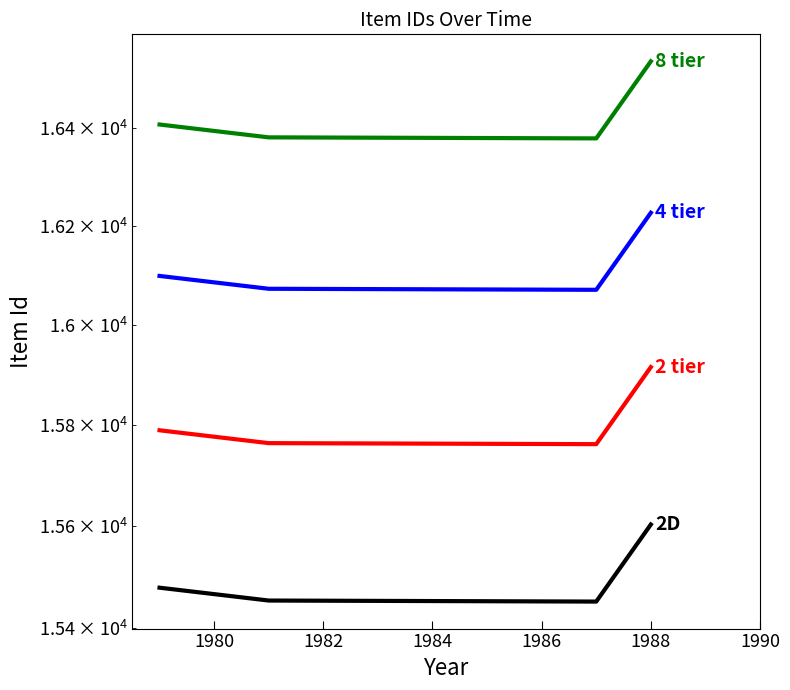

True or false: 2D and 2 tier intersect in this chart.

False